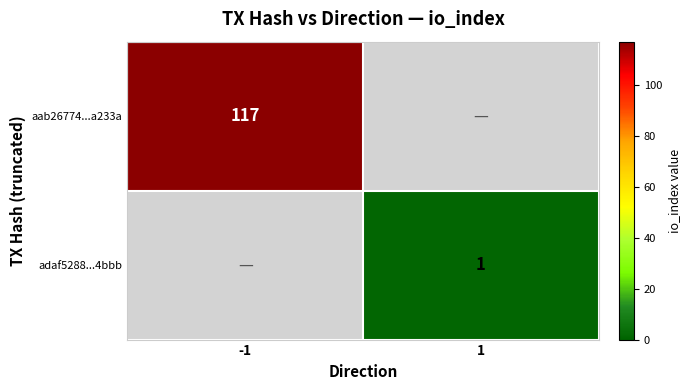

The value of aab26774...a233a at -1 is 204. True or false?

False